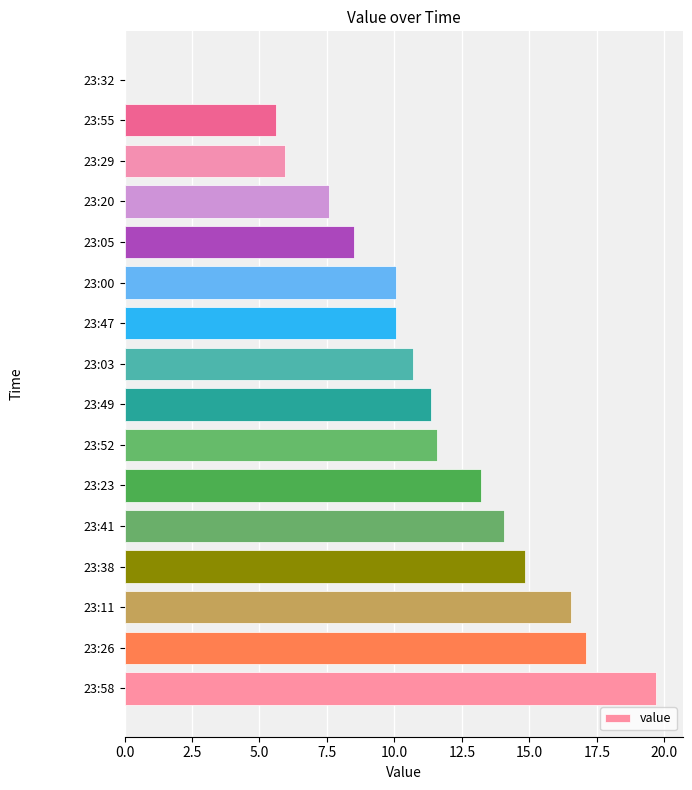

Which has a higher value, 23:58 or 23:29?

23:58